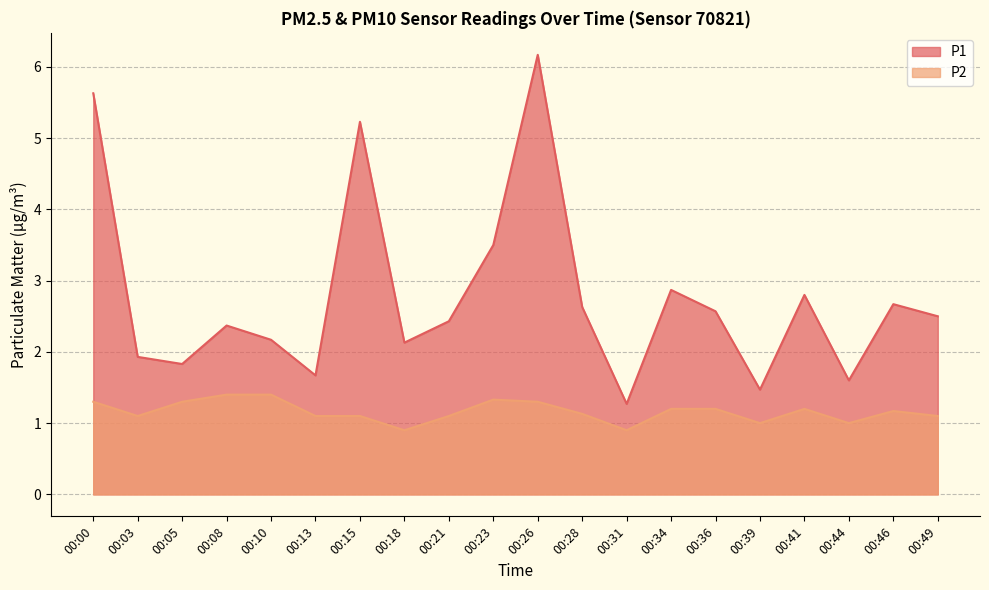

The P1 series shows 1.6 at 00:00. True or false?

False